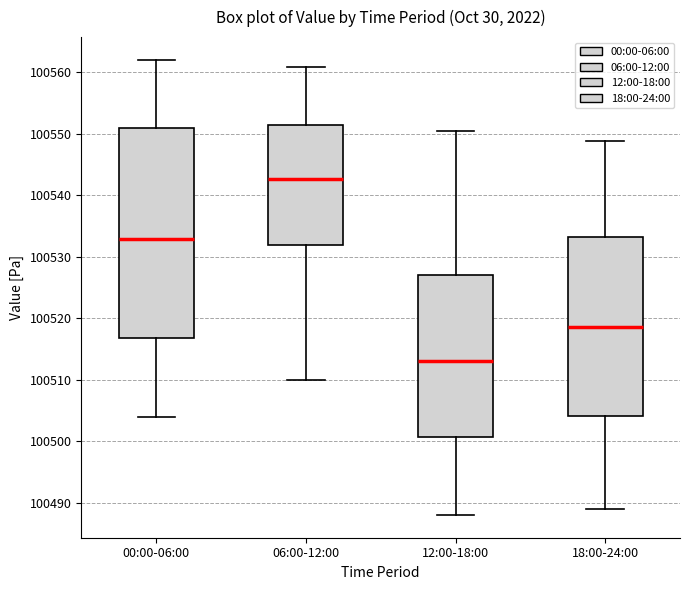

Which box is the tallest, from its lower edge to its upper edge?

00:00-06:00